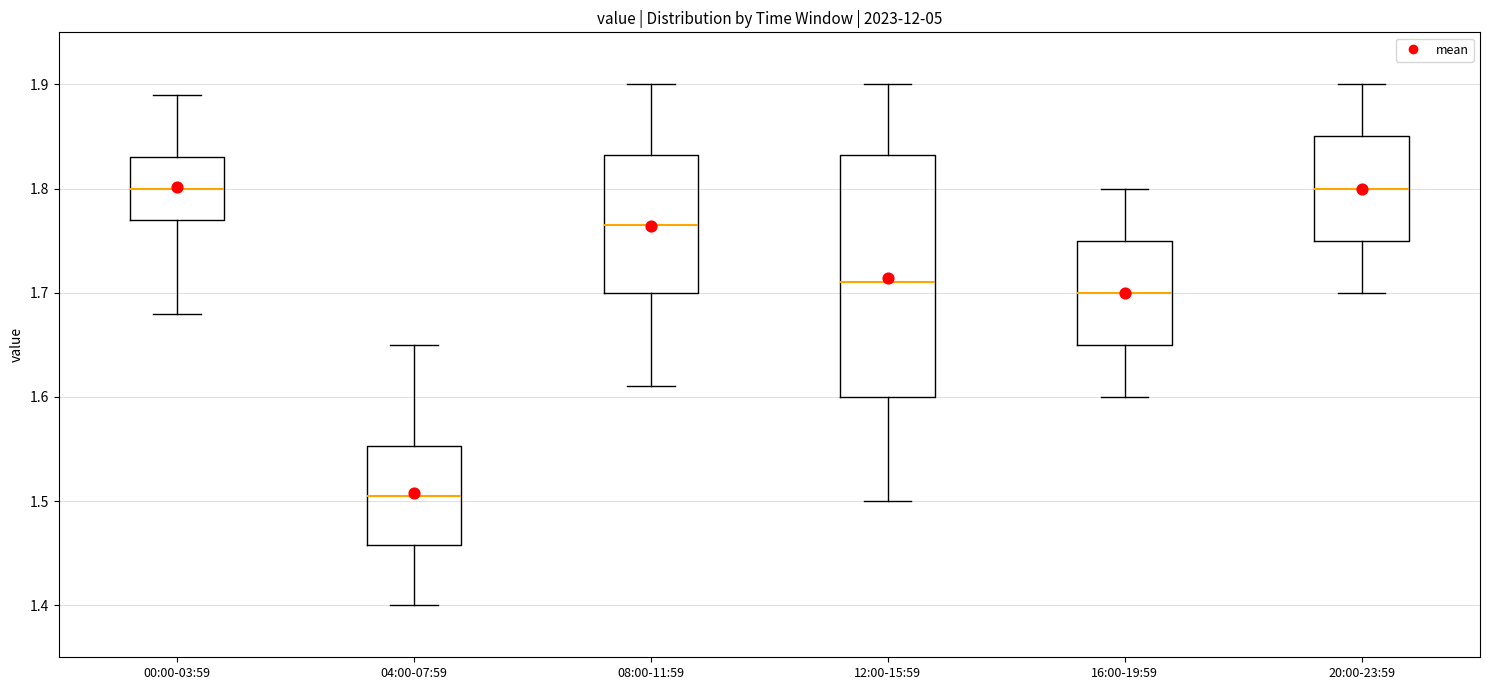

Reading left to right, transcribe this box plot: for each box, give where its median line is, the range the box spans, and where its two whiskers end, as read against the y-axis. The values are not printed on the chart, so give them approximately, as read against the axis.

00:00-03:59: median 1.80, box 1.77 to 1.83, whiskers 1.68 to 1.89
04:00-07:59: median 1.51, box 1.46 to 1.55, whiskers 1.40 to 1.65
08:00-11:59: median 1.77, box 1.70 to 1.83, whiskers 1.61 to 1.90
12:00-15:59: median 1.71, box 1.60 to 1.83, whiskers 1.50 to 1.90
16:00-19:59: median 1.70, box 1.65 to 1.75, whiskers 1.60 to 1.80
20:00-23:59: median 1.80, box 1.75 to 1.85, whiskers 1.70 to 1.90